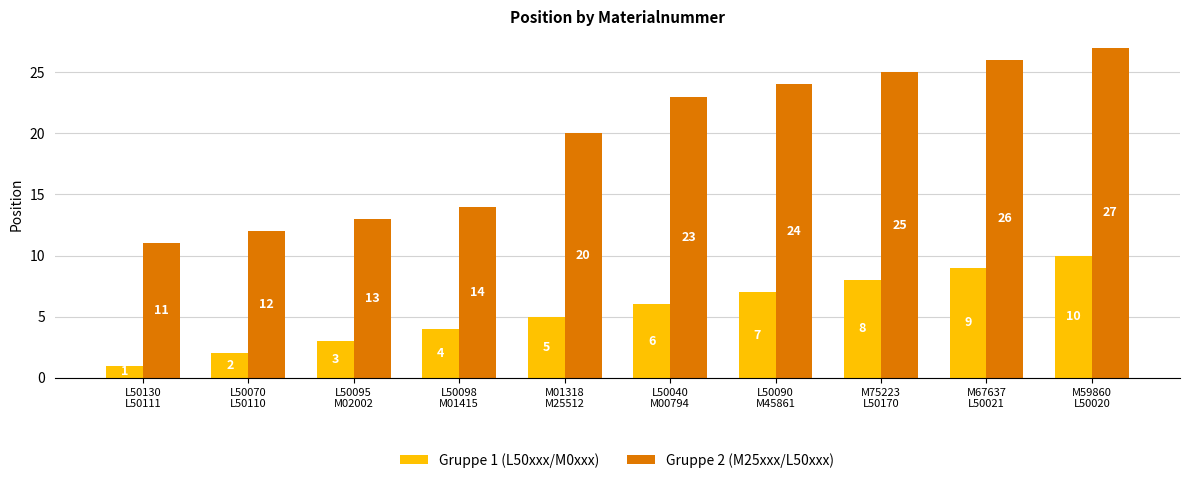

Reading left to right, extract all data points from this chart.

Gruppe 1 (L50xxx/M0xxx): L50130
L50111=1	L50070
L50110=2	L50095
M02002=3	L50098
M01415=4	M01318
M25512=5	L50040
M00794=6	L50090
M45861=7	M75223
L50170=8	M67637
L50021=9	M59860
L50020=10
Gruppe 2 (M25xxx/L50xxx): L50130
L50111=11	L50070
L50110=12	L50095
M02002=13	L50098
M01415=14	M01318
M25512=20	L50040
M00794=23	L50090
M45861=24	M75223
L50170=25	M67637
L50021=26	M59860
L50020=27